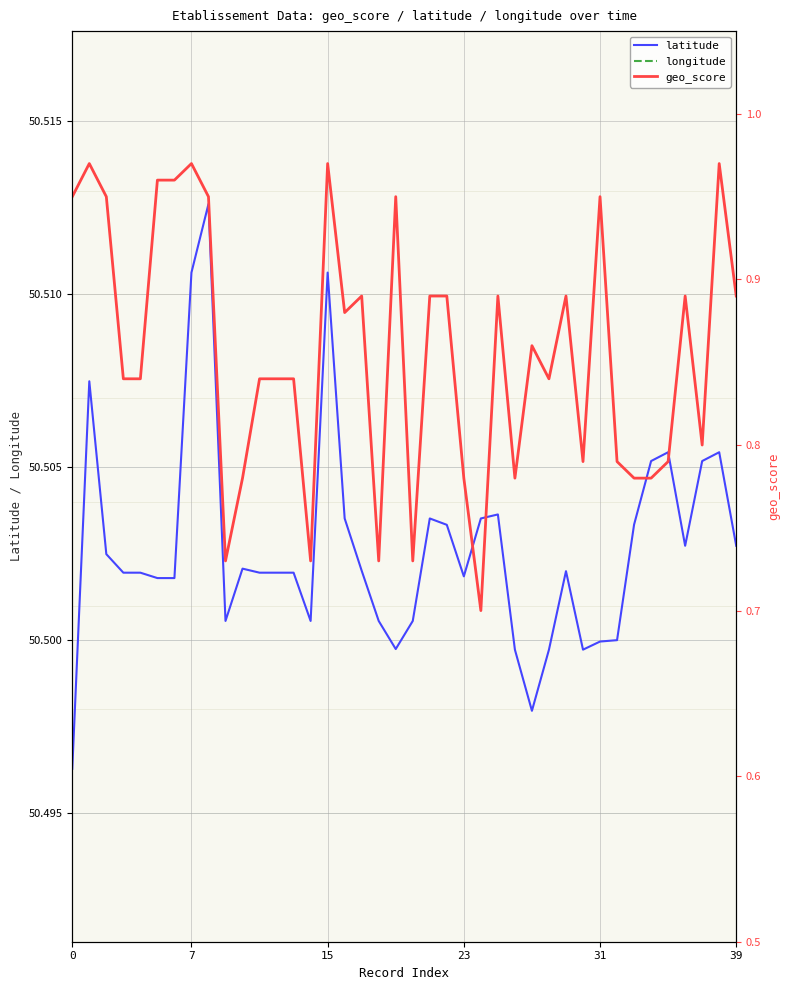

What is the value of the latitude point at the 17th from the left?

50.5